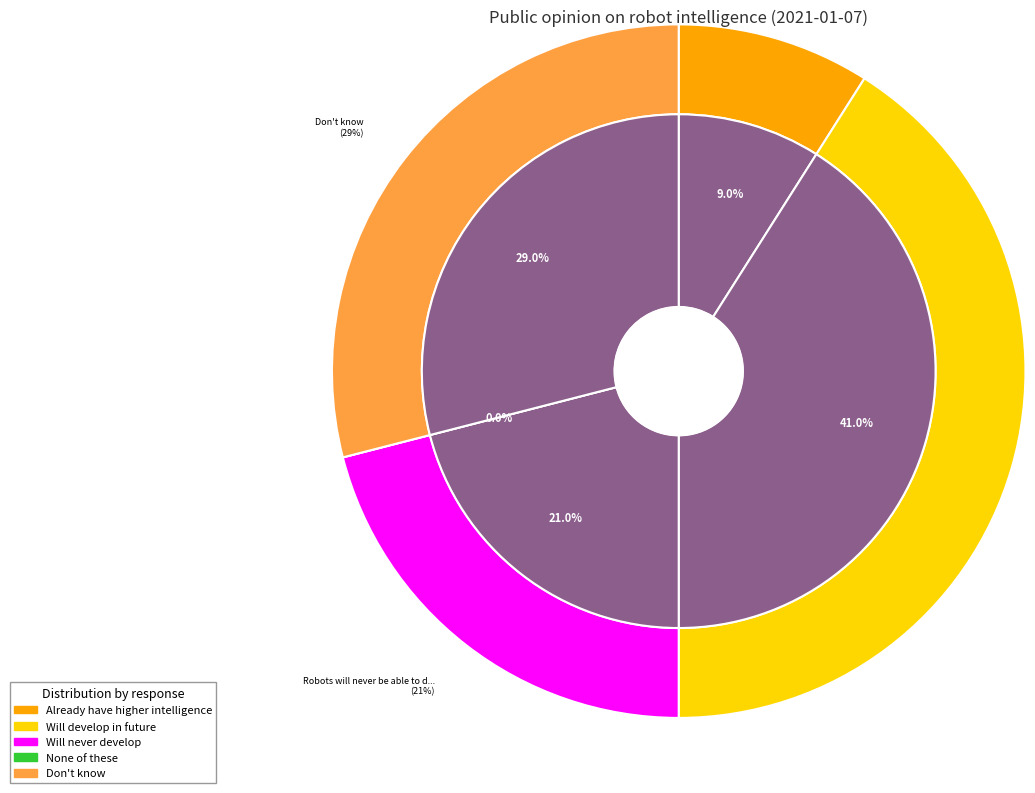

To the nearest percent, what is the difference between the Most robots have already developed higher levels of intelligence and Don't know slice percentages?

20%